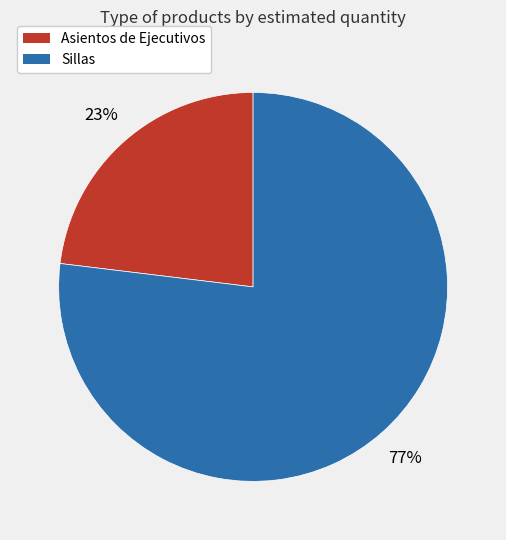

What is the majority slice?

Sillas